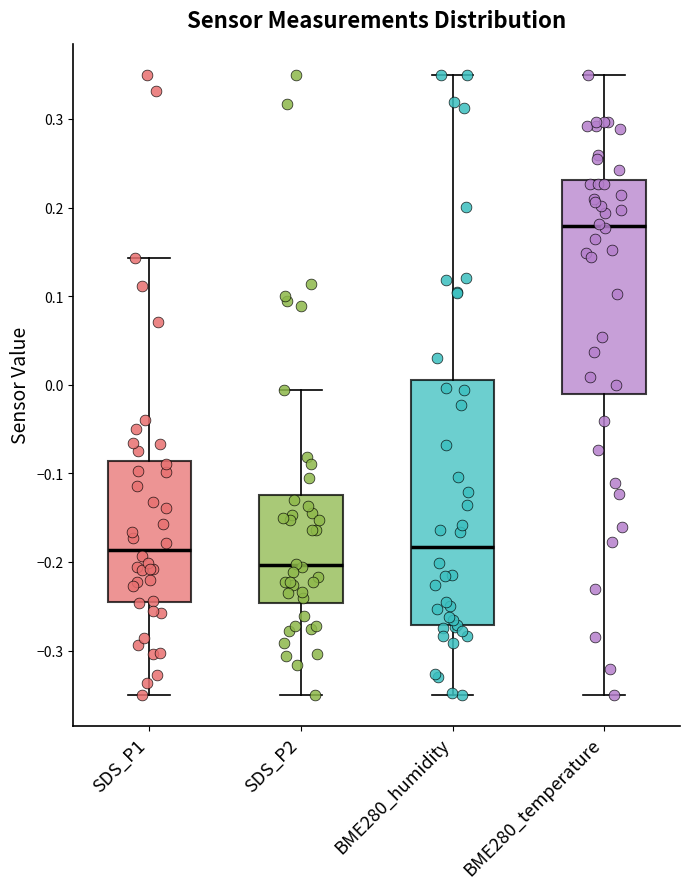

Reading left to right, transcribe this box plot: for each box, give where its median line is, the range the box spans, and where its two whiskers end, as read against the y-axis. The values are not printed on the chart, so give them approximately, as read against the axis.

SDS_P1: median -0.19, box -0.25 to -0.09, whiskers -0.35 to 0.14
SDS_P2: median -0.20, box -0.25 to -0.12, whiskers -0.35 to -0.01
BME280_humidity: median -0.18, box -0.27 to 0.00, whiskers -0.35 to 0.35
BME280_temperature: median 0.18, box -0.01 to 0.23, whiskers -0.35 to 0.35